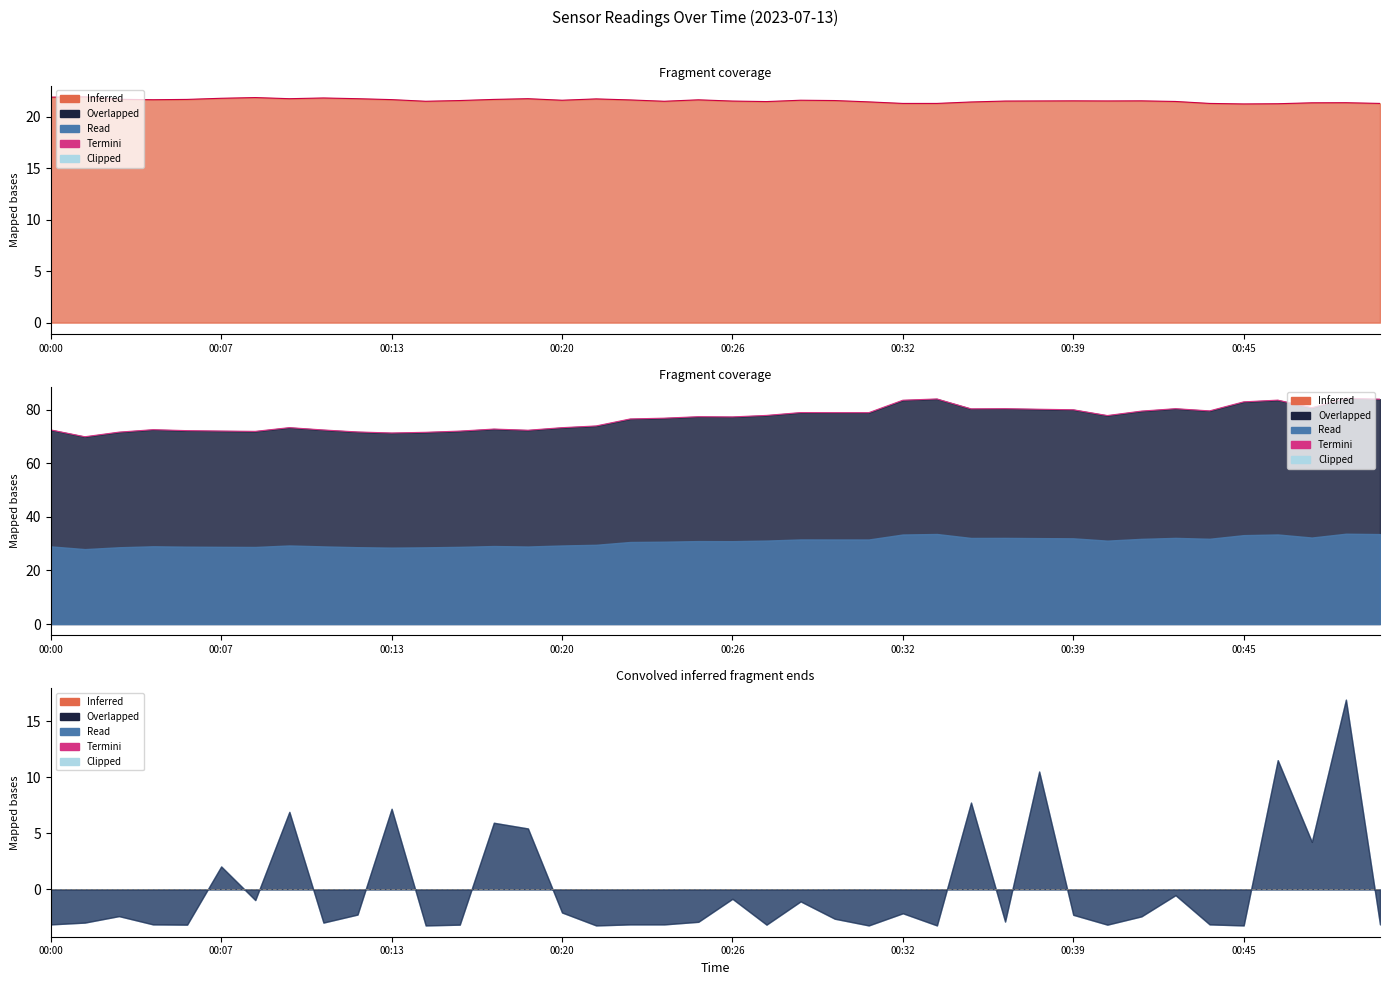

What is the label of the 38th point from the left?

37